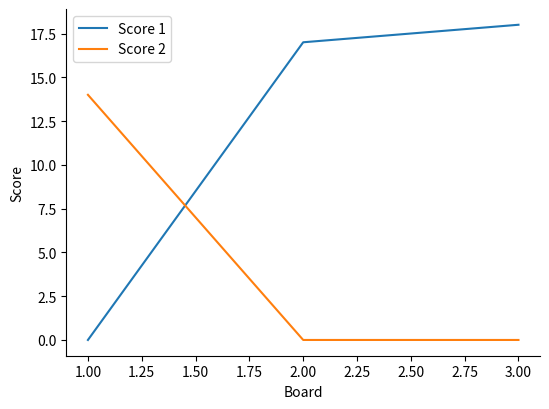

What is the sum of the Score 1 values at 3.00 and 1.00?

18